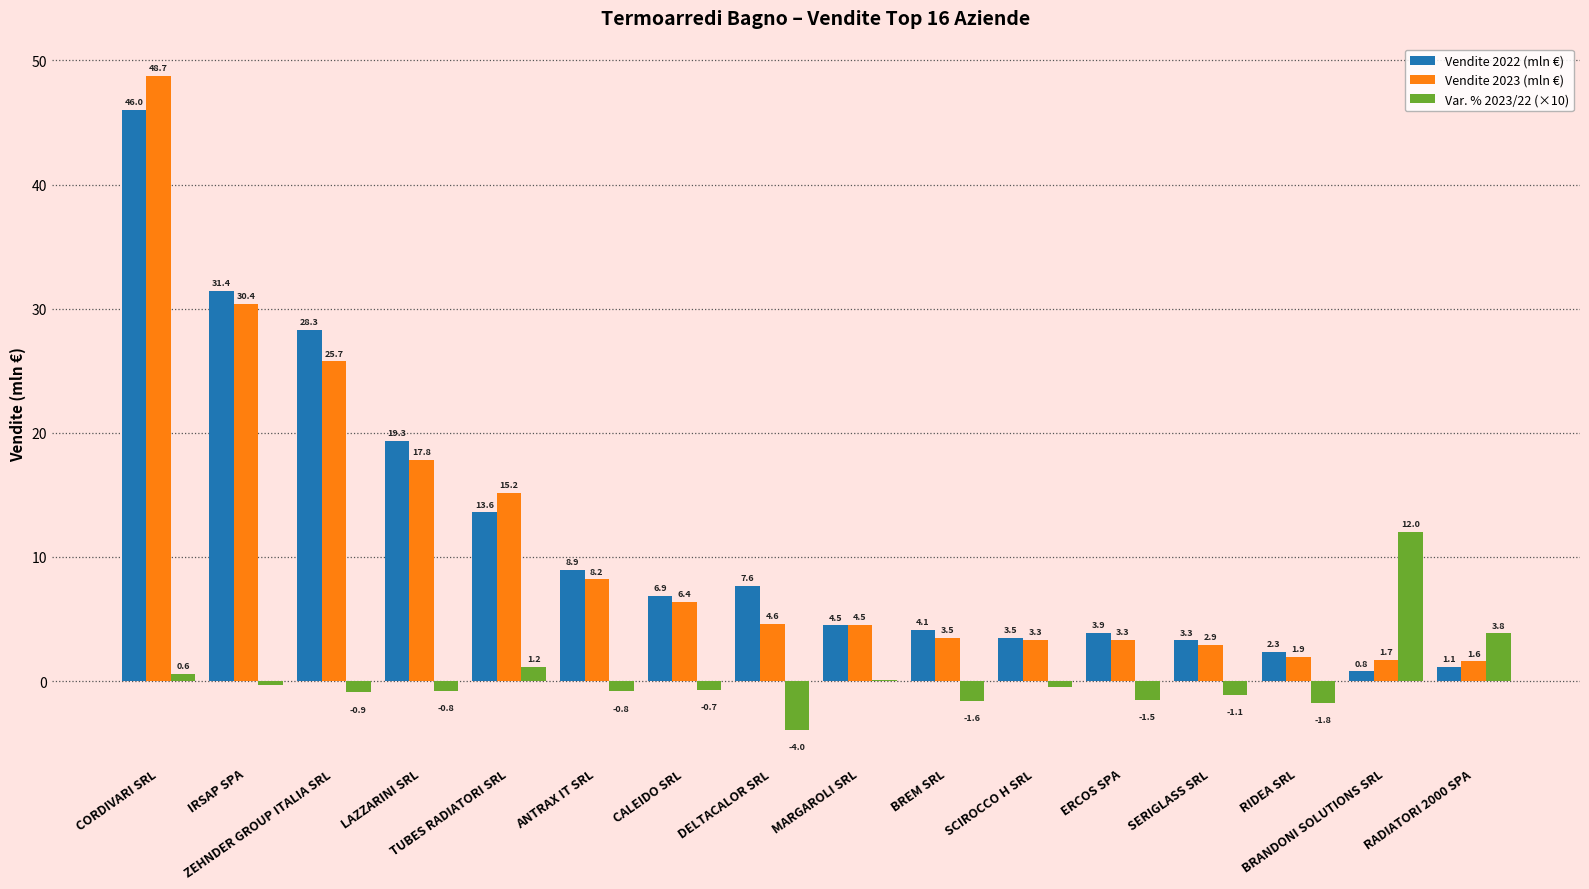

At which label does Vendite 2023 (mln €) first exceed 4?

CORDIVARI SRL